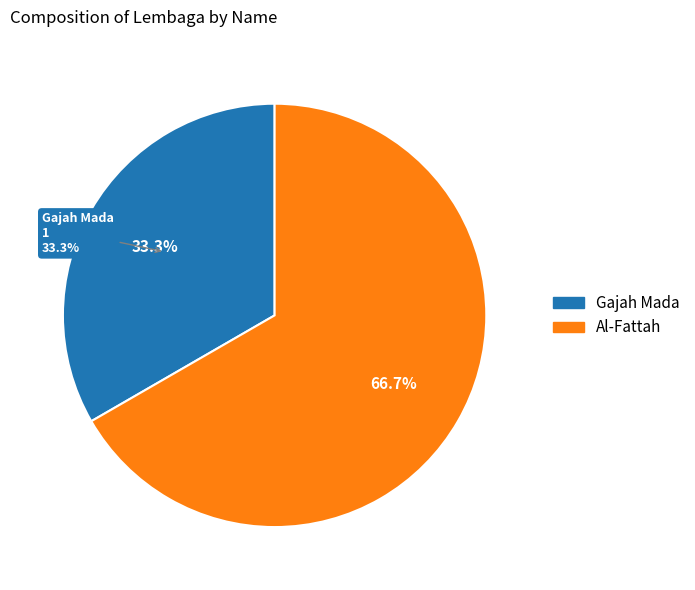

How much of the chart is everything except Al-Fattah?

33.3%